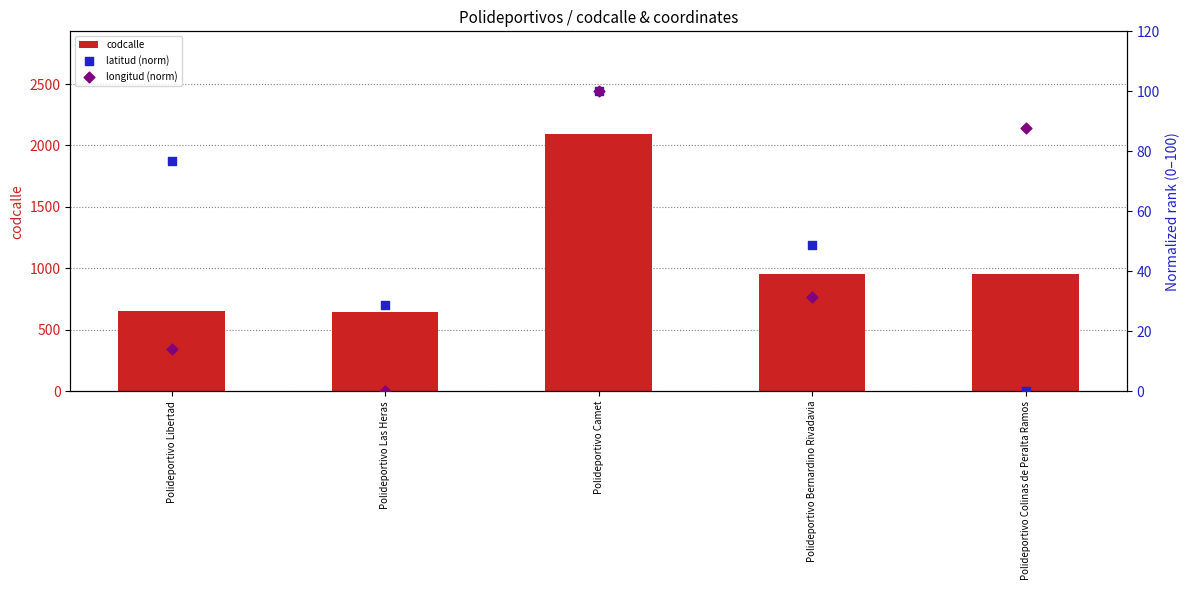

Is the value of codcalle at Polideportivo Colinas de Peralta Ramos greater than the value of latitud (norm) at Polideportivo Colinas de Peralta Ramos?

Yes